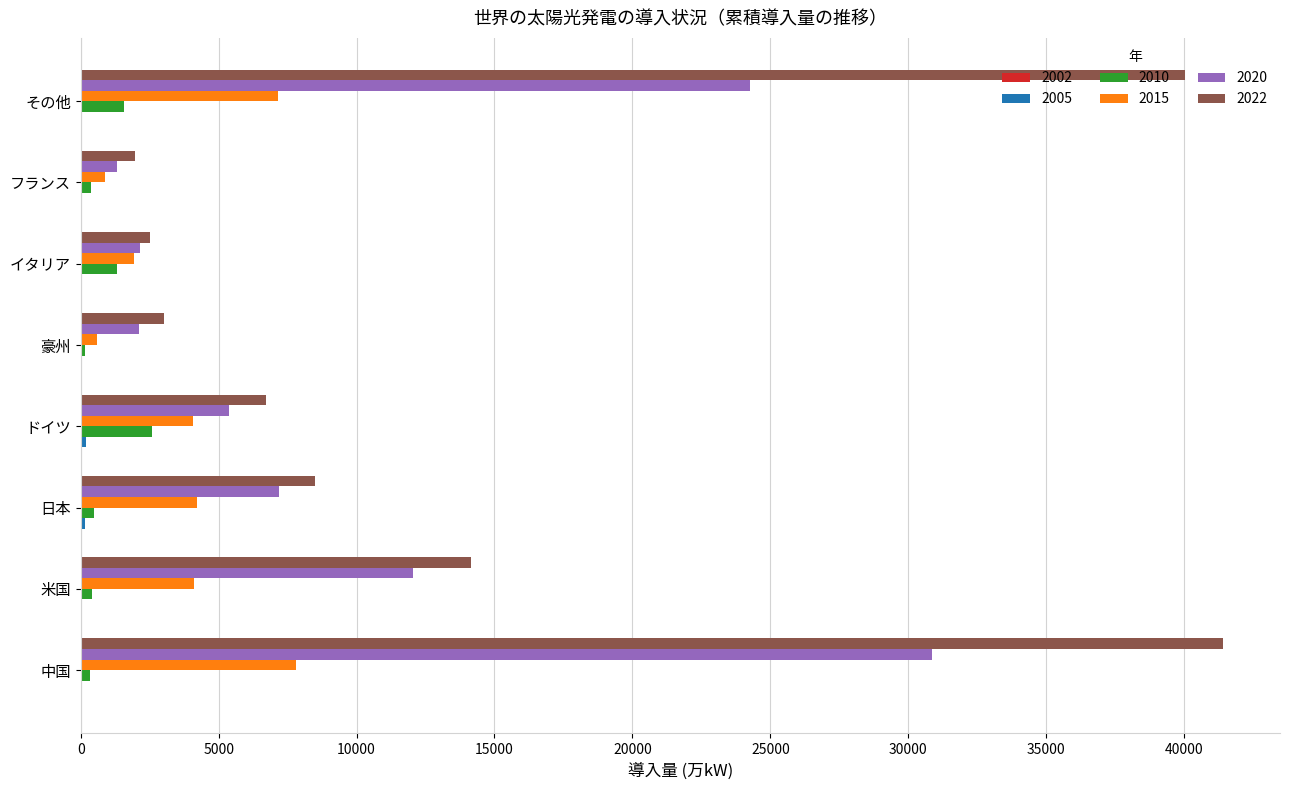

What is the sum of all 2020 values?

85333.7